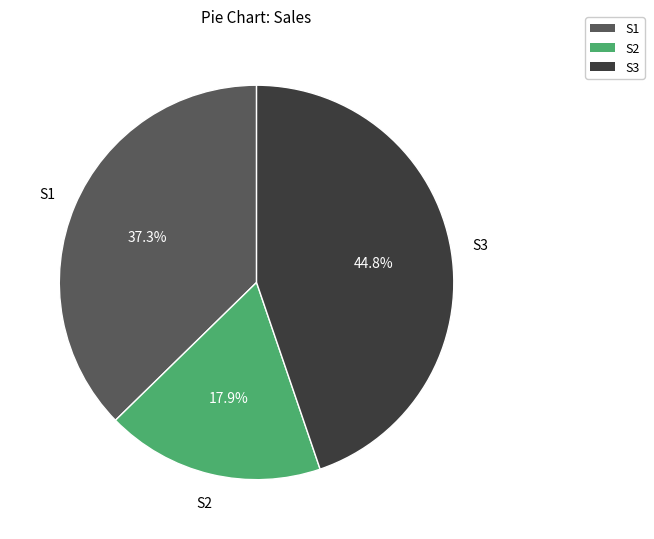

Is it true that S3 is 31% of the pie?

False